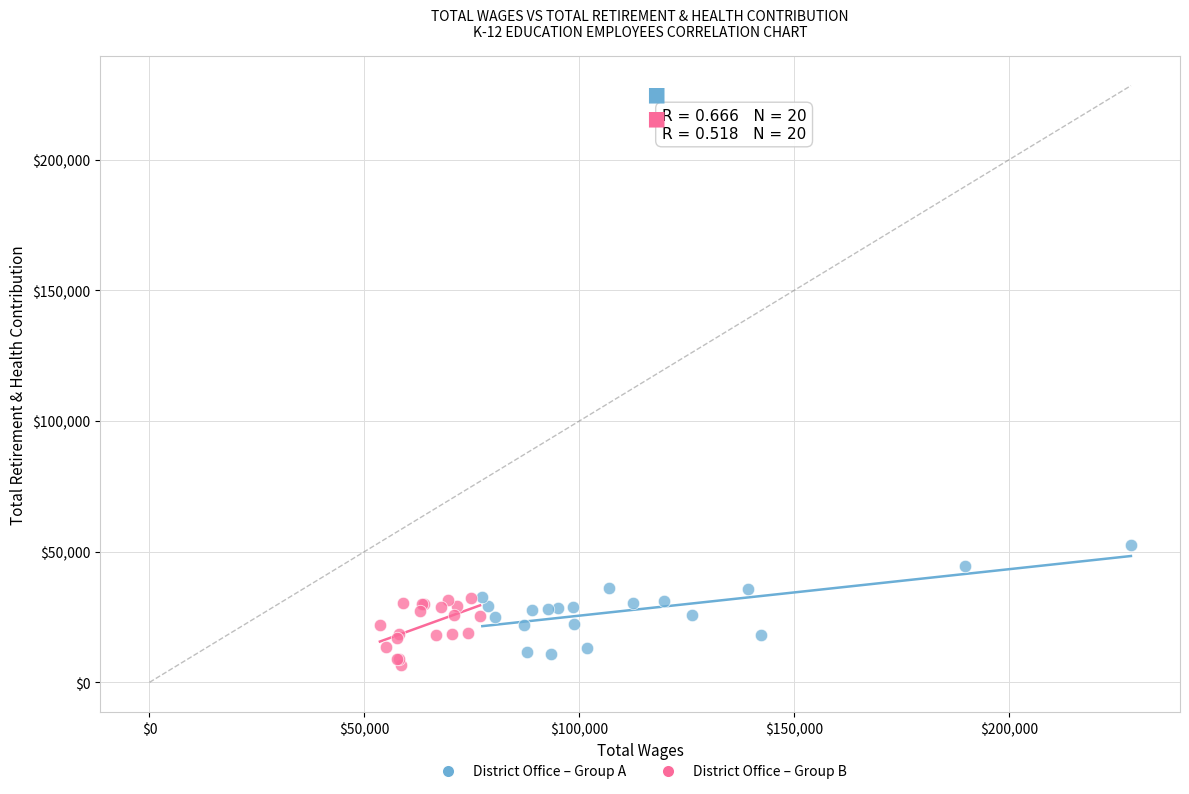

Which series reaches the minimum Y coordinate?

District Office – Group B